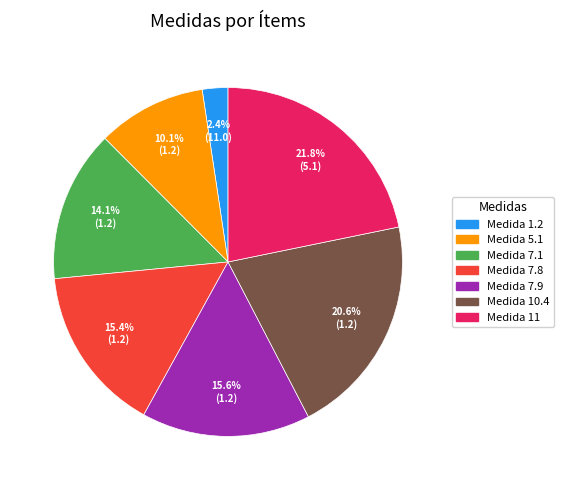

How many slices are in this pie chart?

7